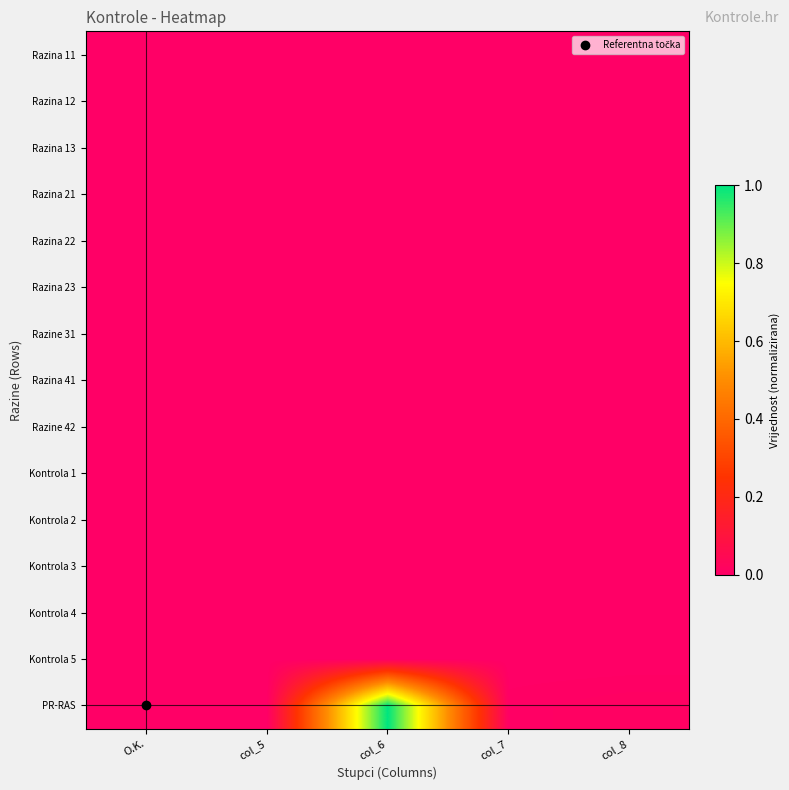

Reading left to right, list all the values displayed in this chart.

Razina 11: O.K.=0.0	col_5=0.0	col_6=0.0	col_7=0.0	col_8=0.0
Razina 12: O.K.=0.0	col_5=0.0	col_6=0.0	col_7=0.0	col_8=0.0
Razina 13: O.K.=0.0	col_5=0.0	col_6=0.0	col_7=0.0	col_8=0.0
Razina 21: O.K.=0.0	col_5=0.0	col_6=0.0	col_7=0.0	col_8=0.0
Razina 22: O.K.=0.0	col_5=0.0	col_6=0.0	col_7=0.0	col_8=0.0
Razina 23: O.K.=0.0	col_5=0.0	col_6=0.0	col_7=0.0	col_8=0.0
Razine 31: O.K.=0.0	col_5=0.0	col_6=0.0	col_7=0.0	col_8=0.0
Razina 41: O.K.=0.0	col_5=0.0	col_6=0.0	col_7=0.0	col_8=0.0
Razine 42: O.K.=0.0	col_5=0.0	col_6=0.0	col_7=0.0	col_8=0.0
Kontrola 1: O.K.=0.0	col_5=0.0	col_6=0.0	col_7=0.0	col_8=0.0
Kontrola 2: O.K.=0.0	col_5=0.0	col_6=0.0	col_7=0.0	col_8=0.0
Kontrola 3: O.K.=0.0	col_5=0.0	col_6=0.0	col_7=0.0	col_8=0.0
Kontrola 4: O.K.=0.0	col_5=0.0	col_6=0.0	col_7=0.0	col_8=0.0
Kontrola 5: O.K.=0.0	col_5=0.0	col_6=0.0	col_7=0.0	col_8=0.0
PR-RAS: O.K.=0.0	col_5=0.0	col_6=1.0	col_7=0.0	col_8=0.0